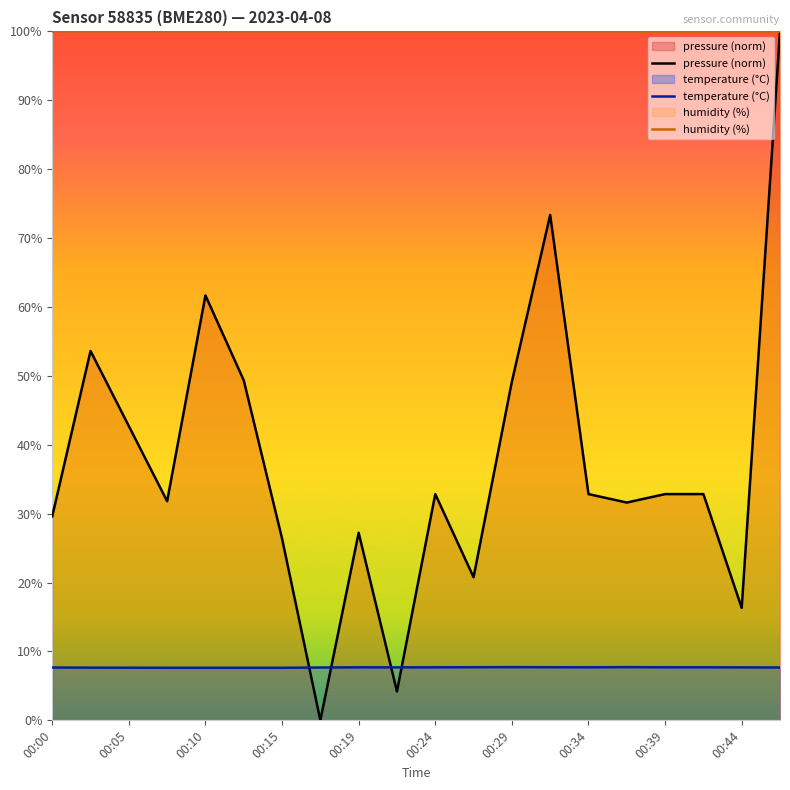

Rank the series by their maximum value, from highest to lowest.

pressure (norm), humidity (%), temperature (°C)